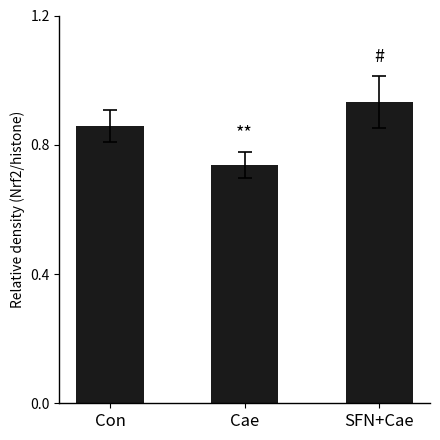

Rank the categories by value from lowest to highest.

Cae, Con, SFN+Cae